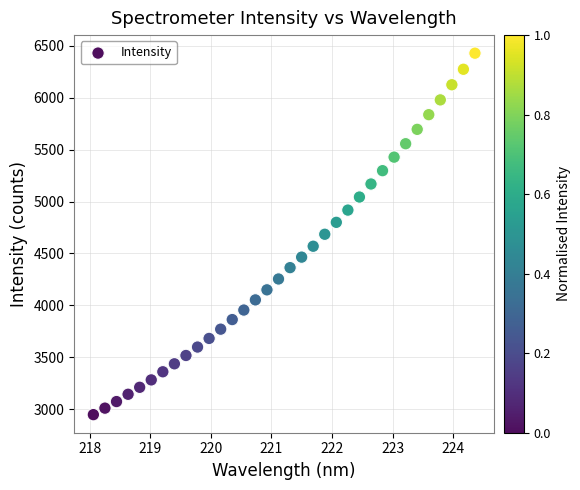

What is the range of Y values (max minus min)?

3479.8